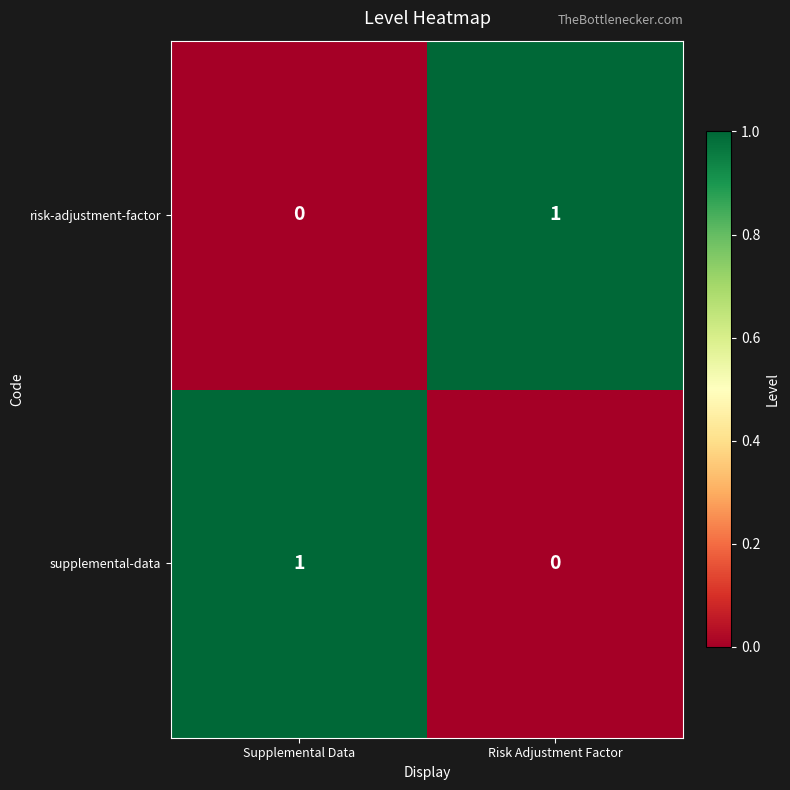

True or false: supplemental-data has a value of 1 at Risk Adjustment Factor.

False